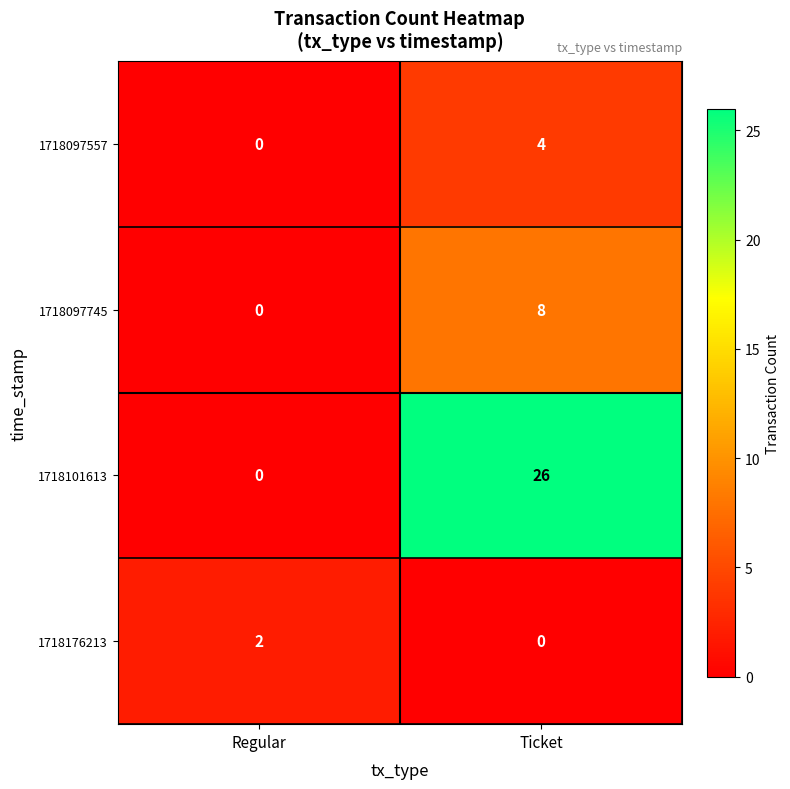

What is the difference between the 1718097745 values at Ticket and Regular?

8